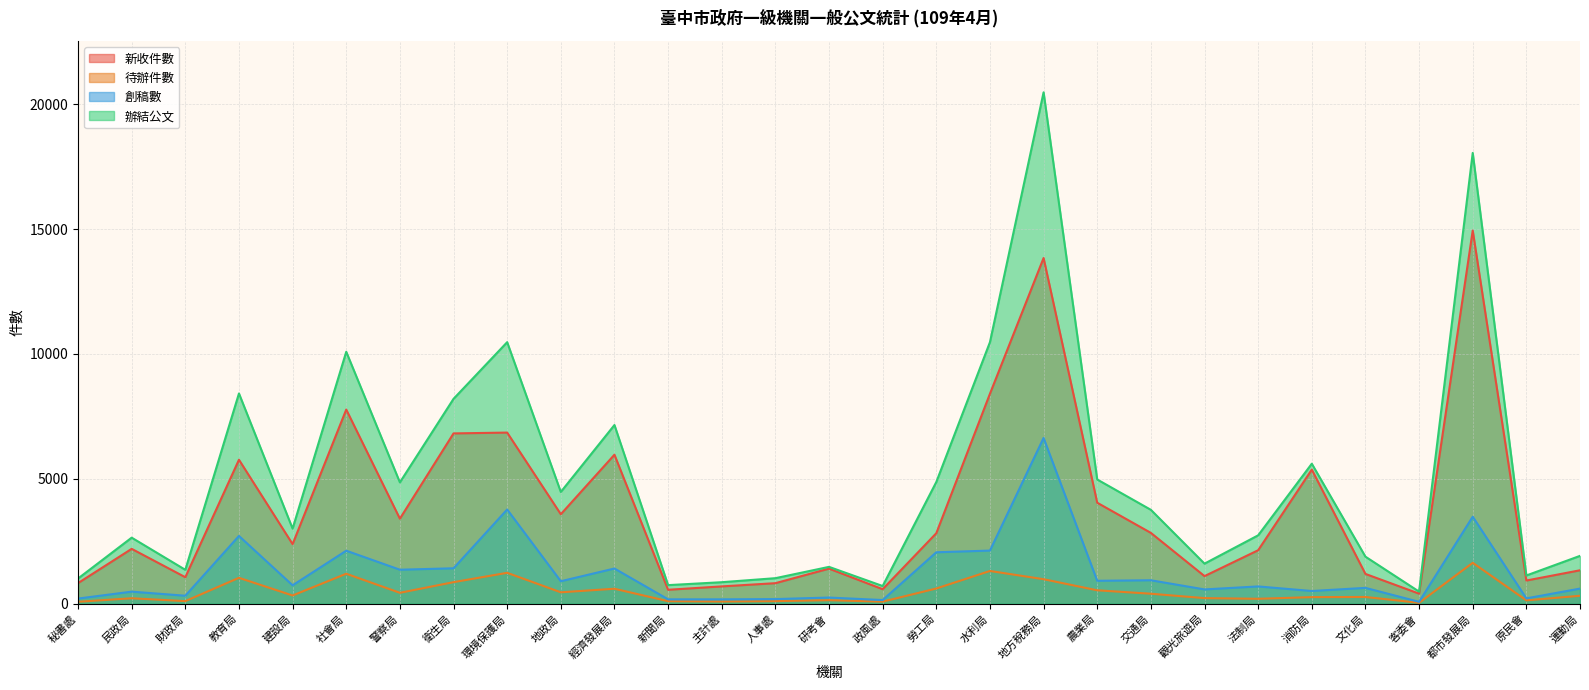

What is the spread (max minus min) of values at 財政局?

1253